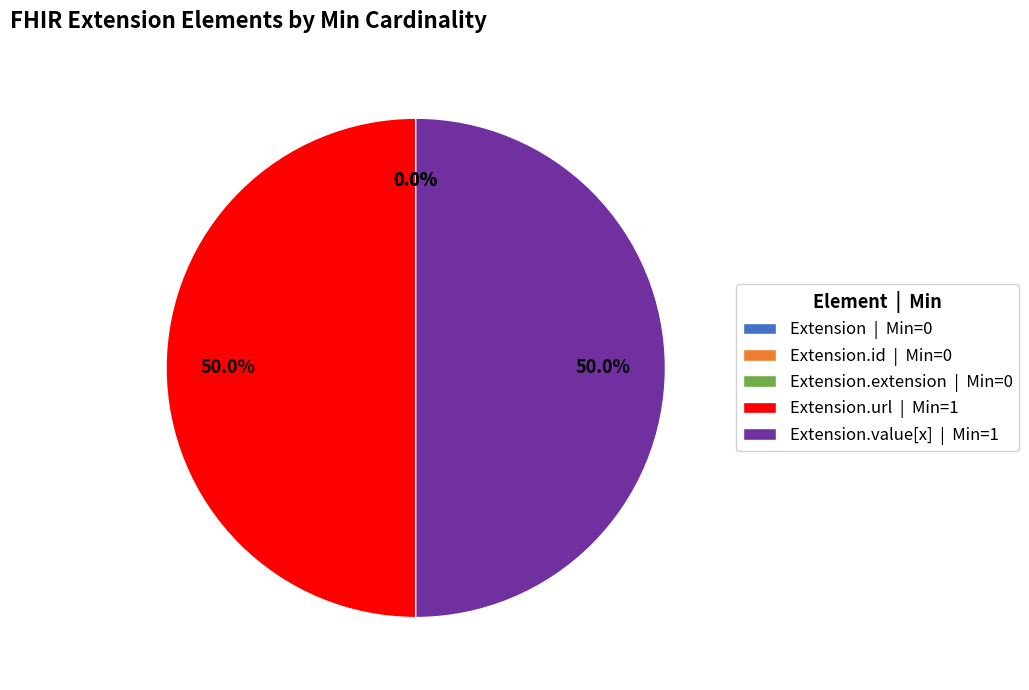

Is it true that Extension.value[x] is 62% of the pie?

False